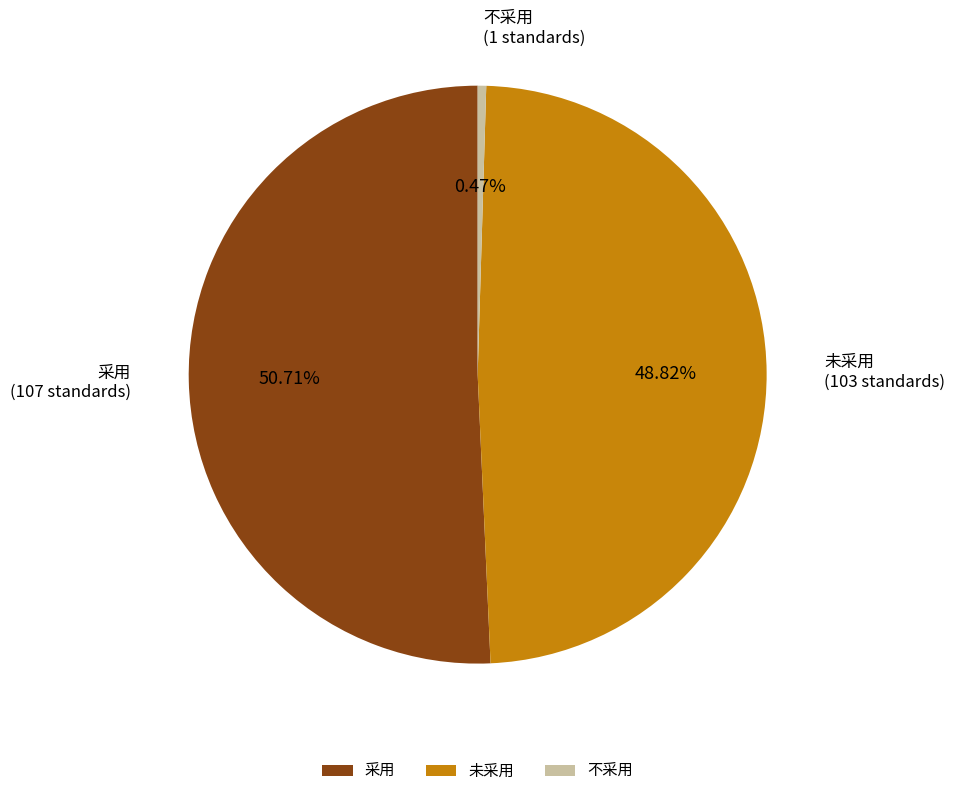

Is 不采用 the majority of the pie?

No